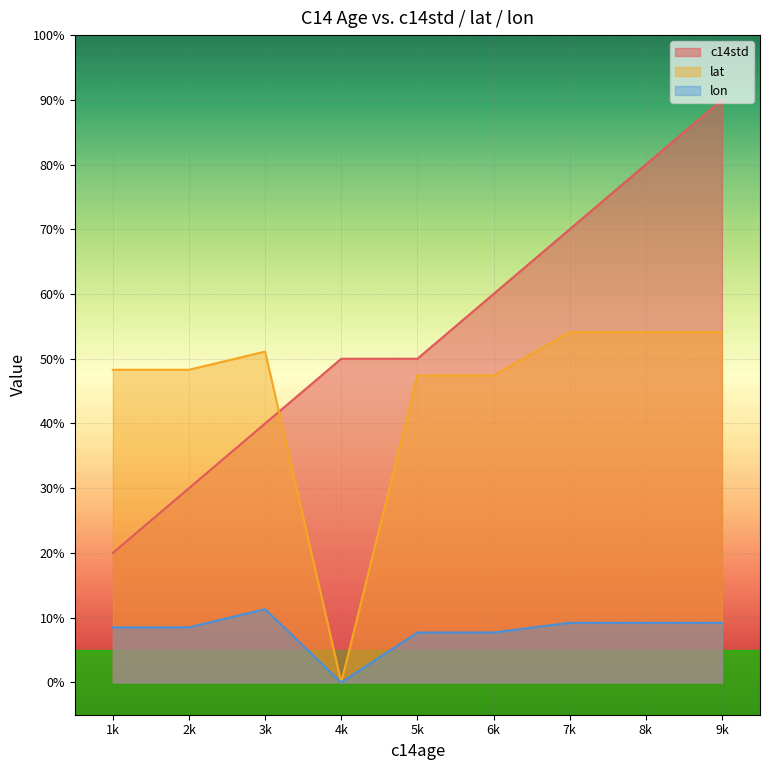

What is the average value of the lon series?

7.9